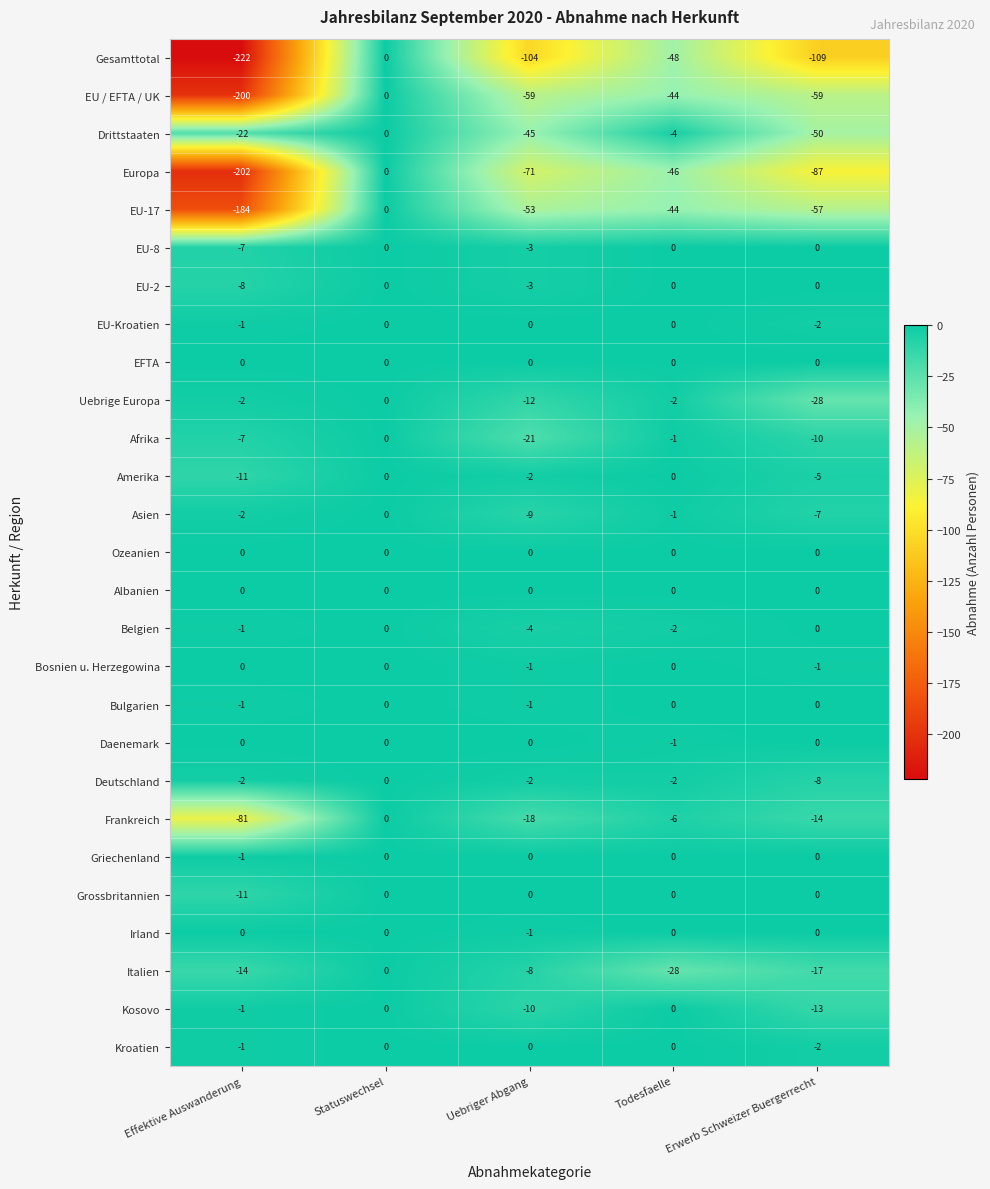

Count the number of categories in the chart.

5